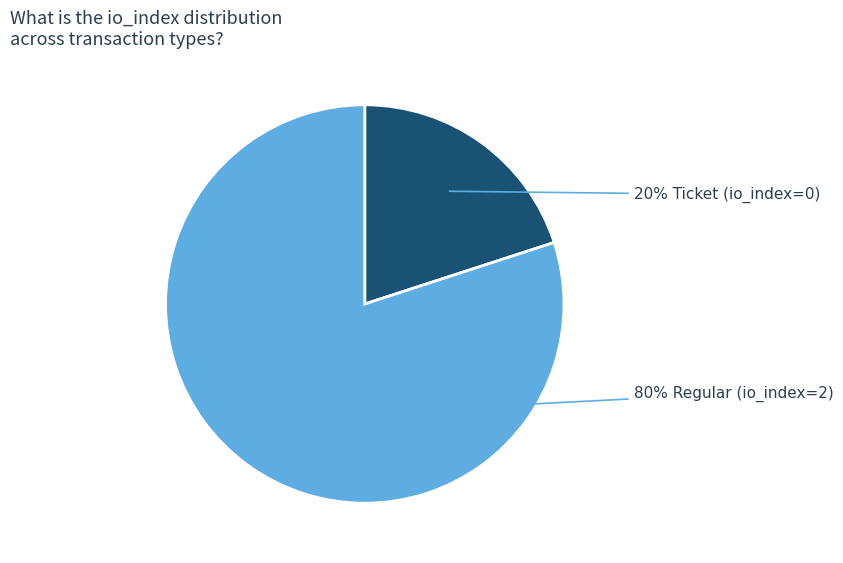

To the nearest percent, what is the difference between the largest and smallest slice percentages?

60%